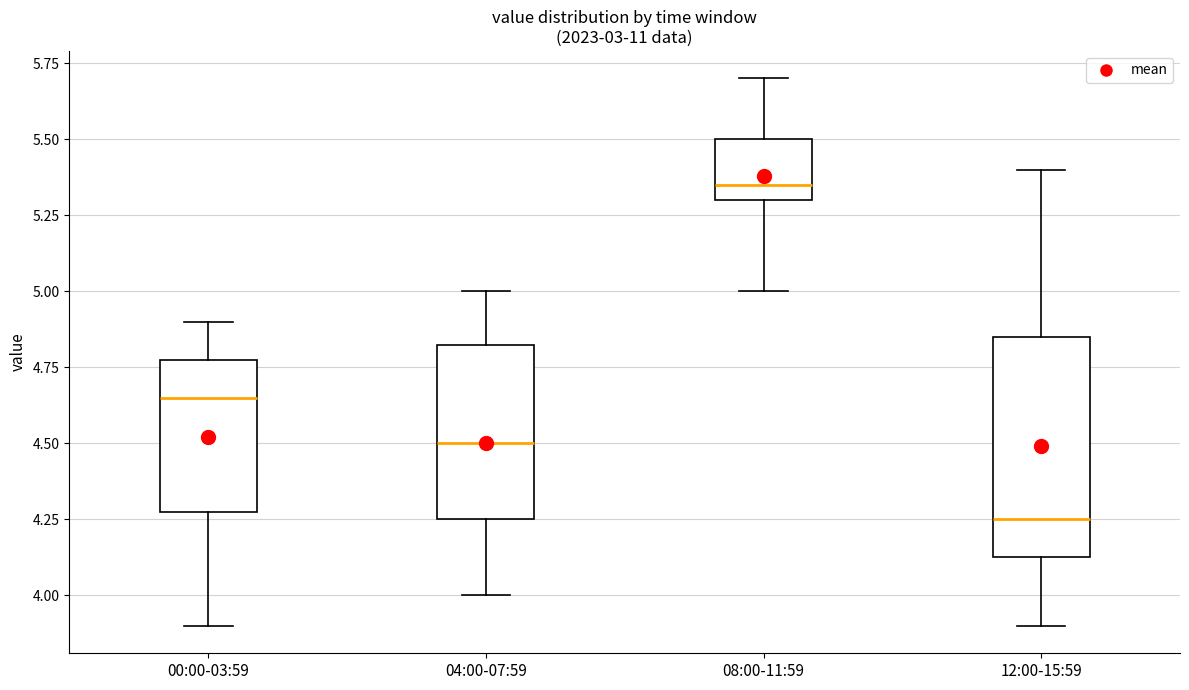

Which box's median line is the highest?

08:00-11:59